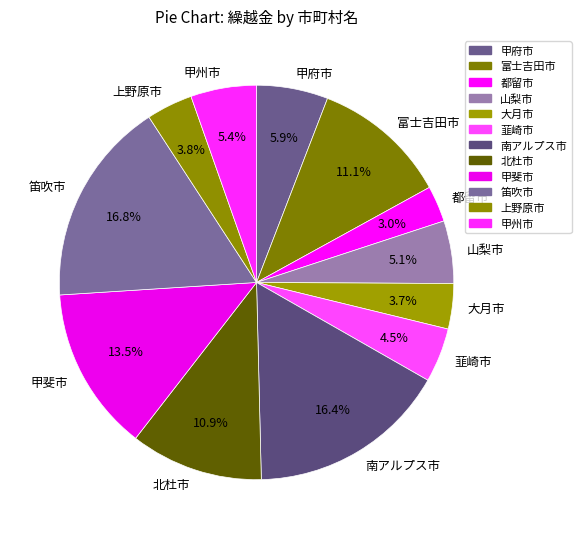

Is it true that 甲州市 is 1% of the pie?

False